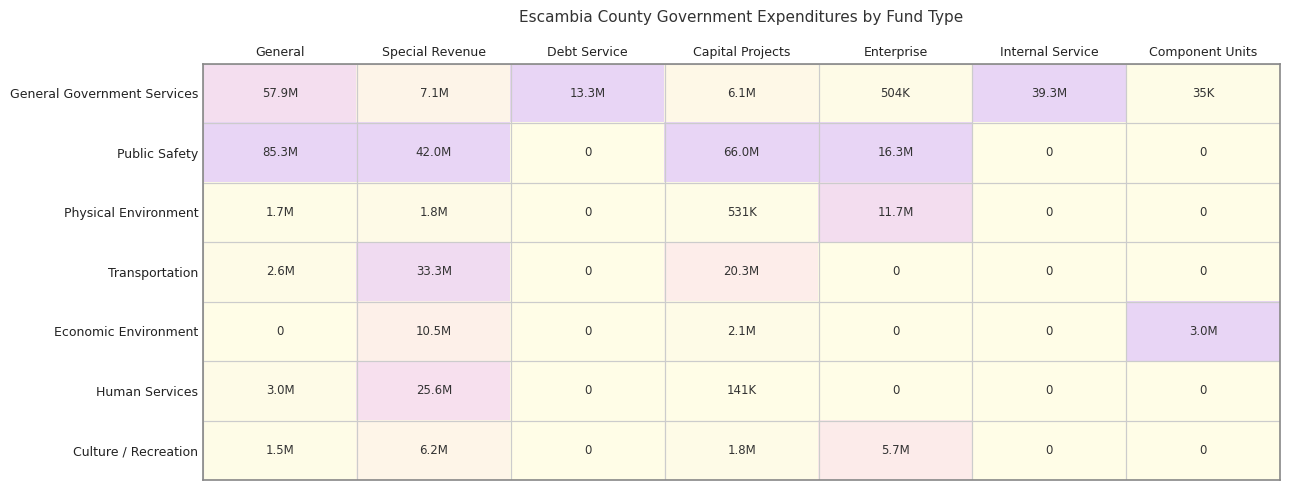

Which category has the highest value in the Physical Environment series?

Enterprise